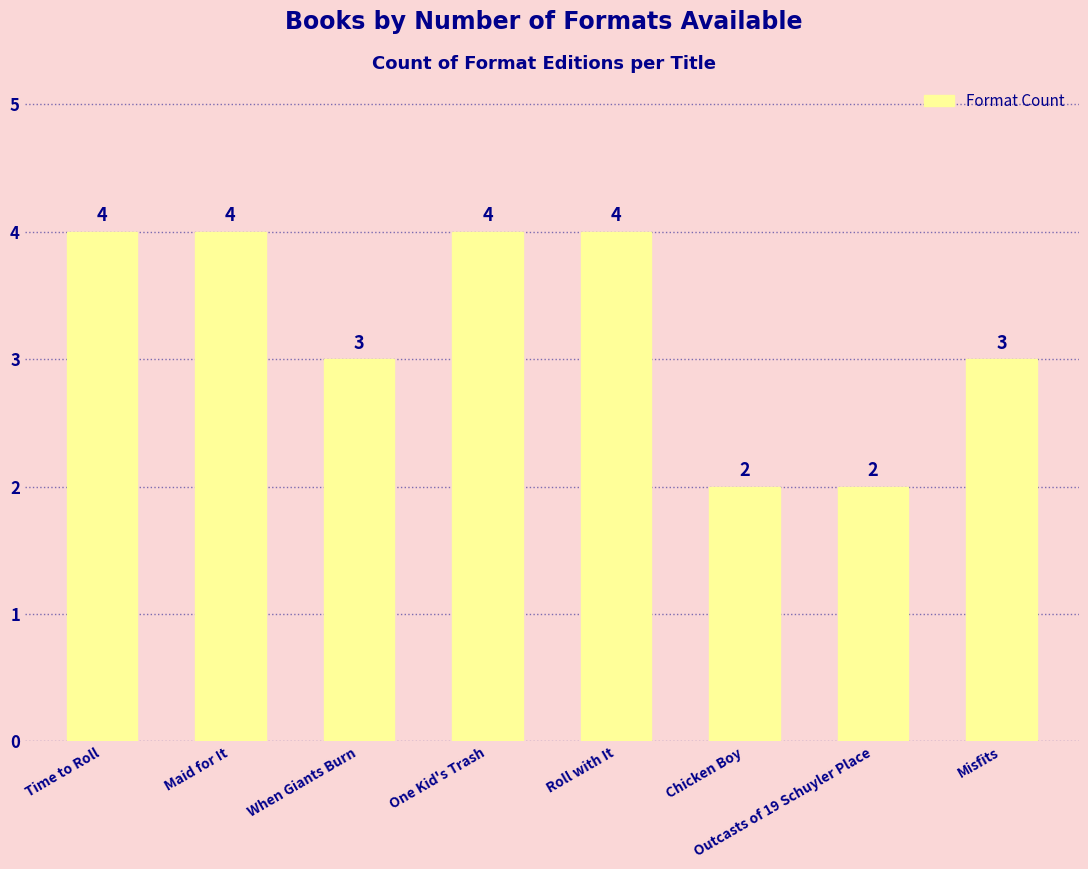

Approximately how many times larger is the value at When Giants Burn compared to Outcasts of 19 Schuyler Place?

1.5